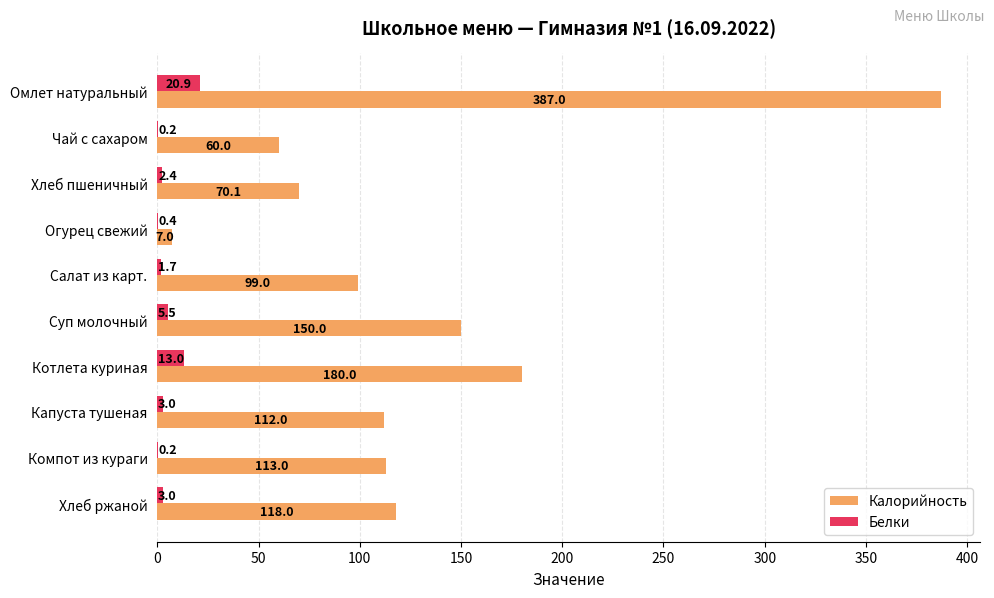

What is the sum of the Белки values at Компот из кураги and Чай с сахаром?

0.4